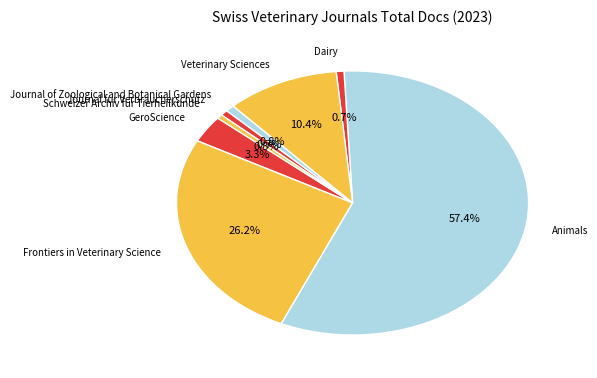

What is the ratio of the value at Journal fur Verbraucherschutz to the value at Journal of Zoological and Botanical Gardens?

0.8